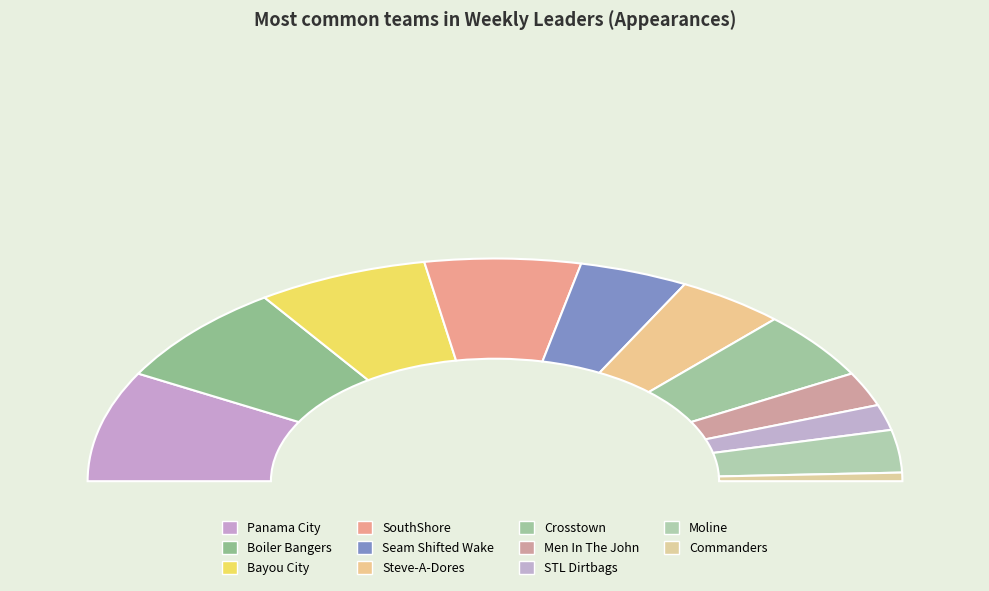

Do Crosstown and Bayou City together represent more than half of the pie?

No